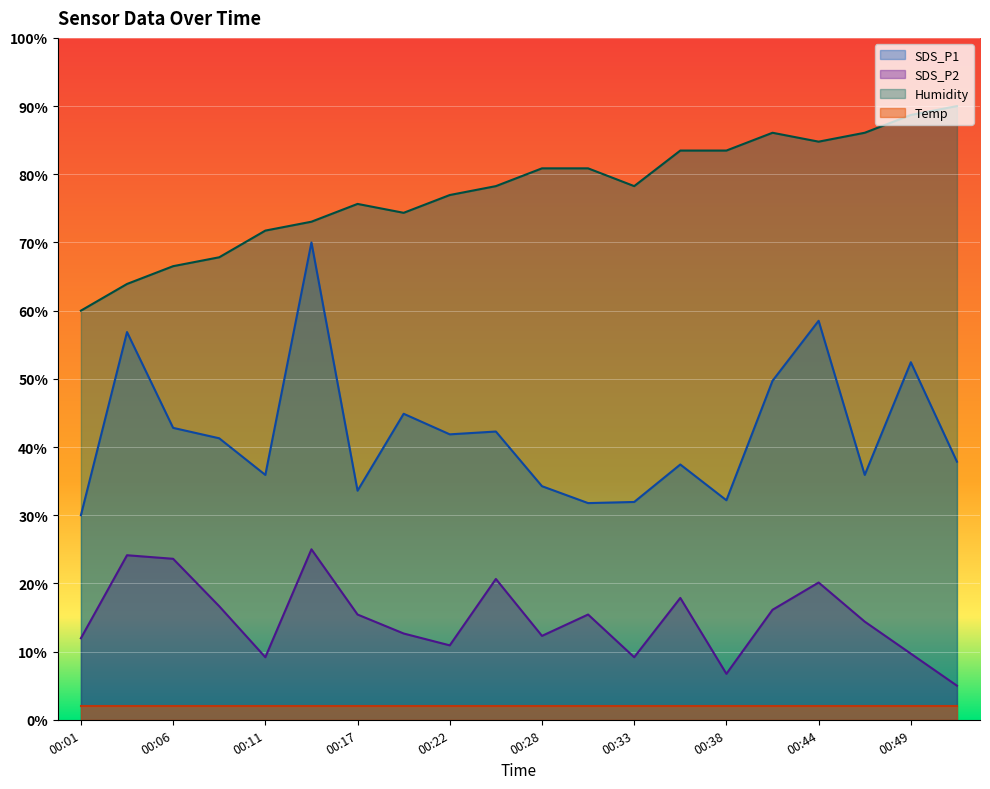

How many lines are shown in the chart?

4